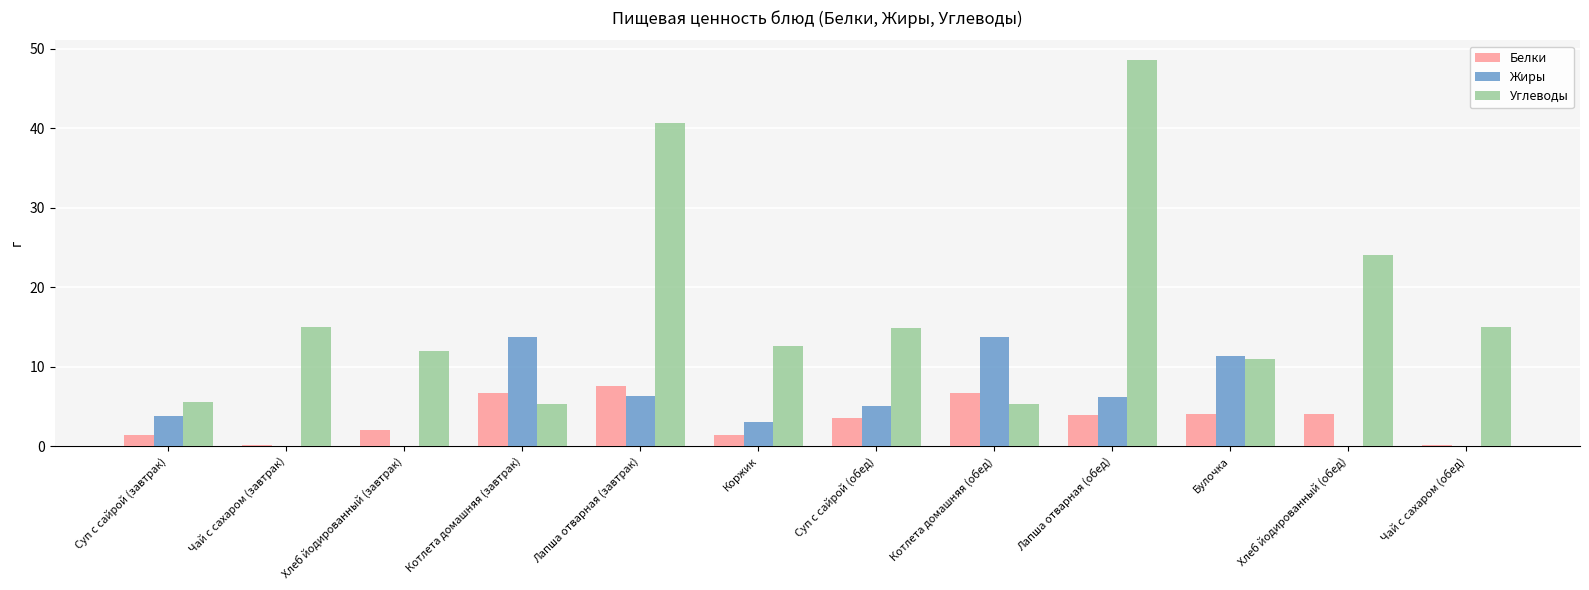

What is the maximum value for Жиры?

13.7